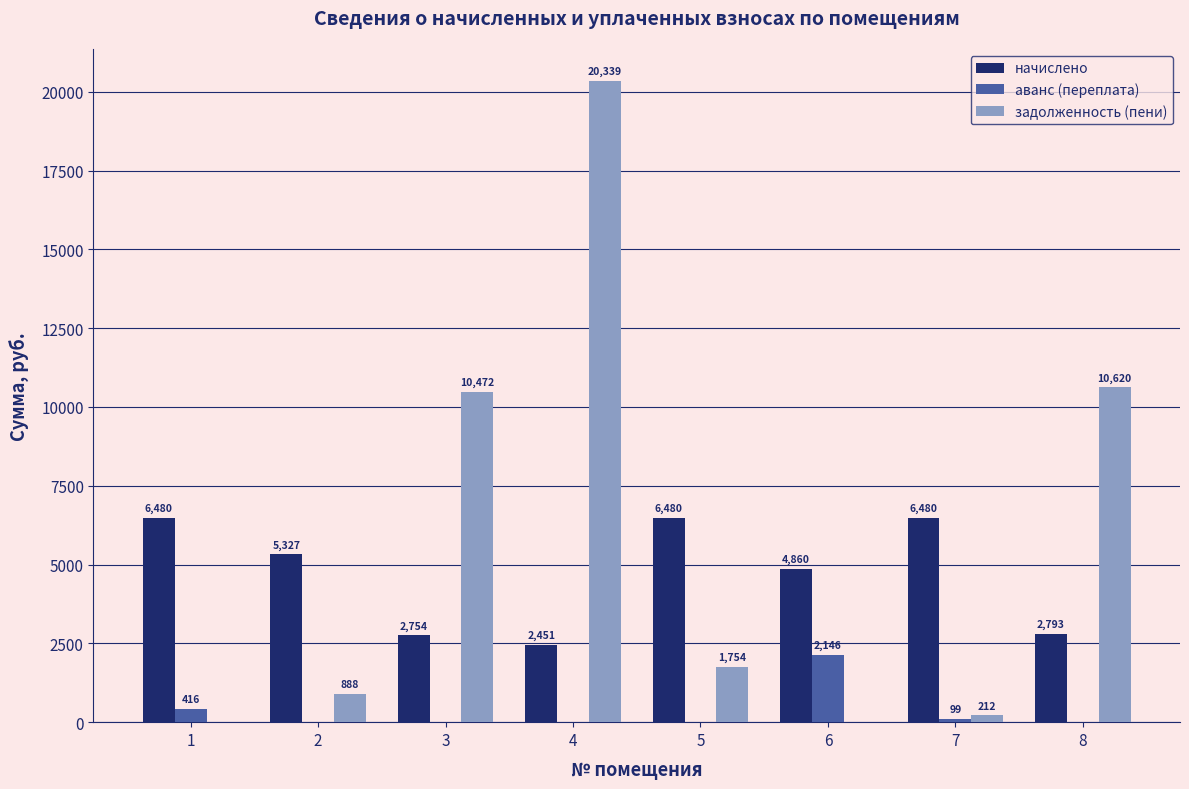

What is the maximum value shown in the chart?

20338.8